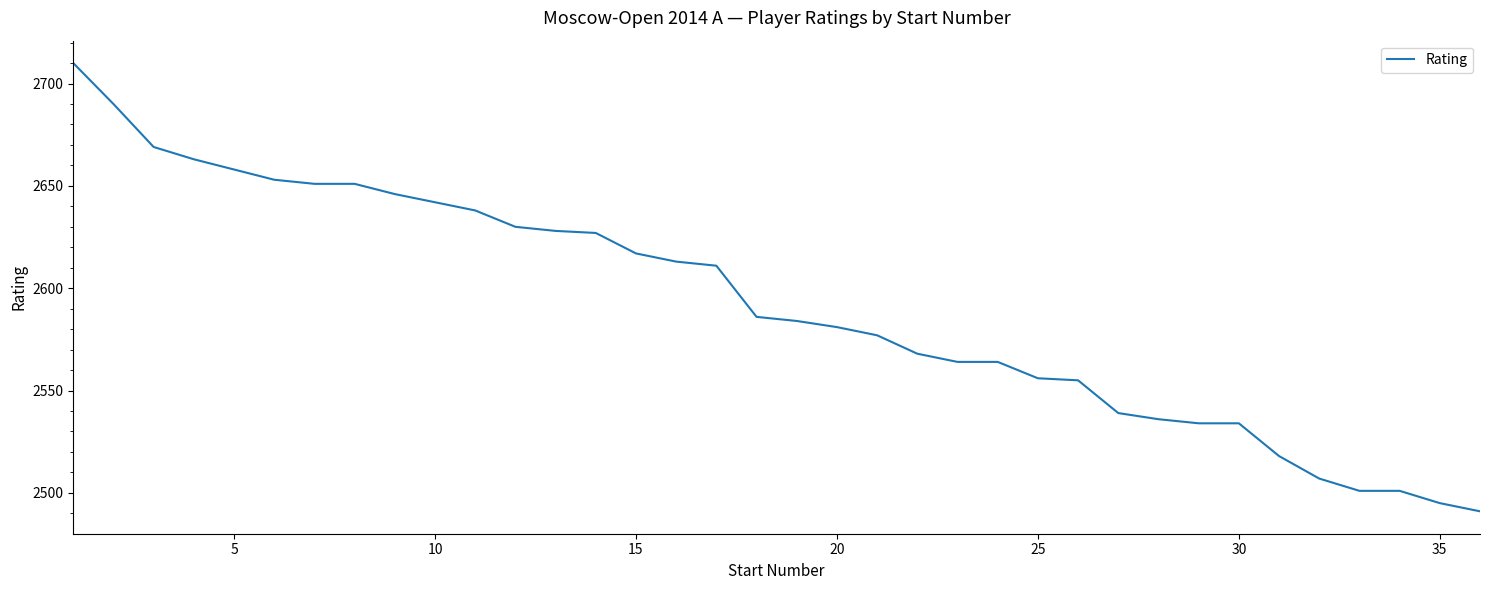

What is the smallest value displayed?

2491